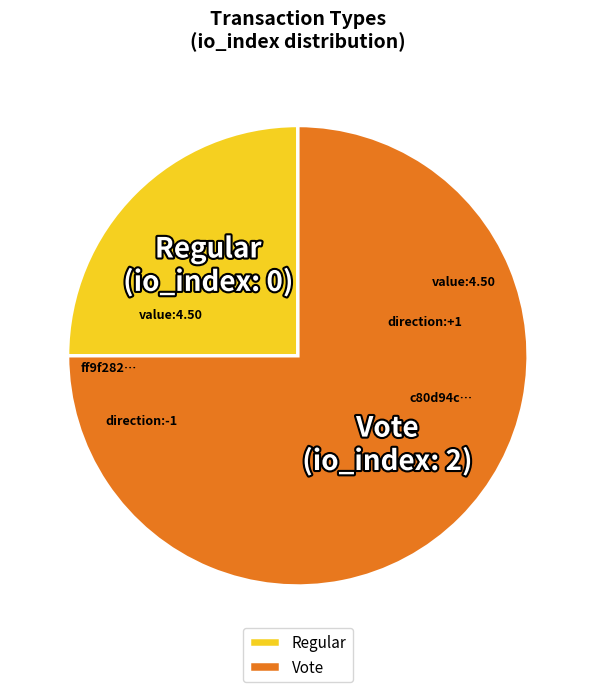

The Vote slice represents 89% of the pie. True or false?

False